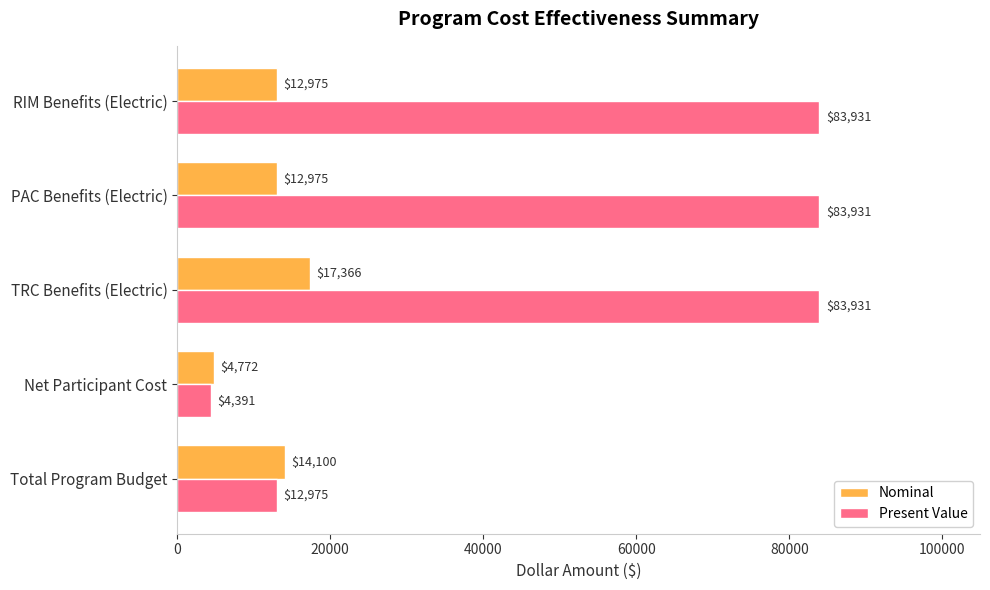

What is the maximum value for Nominal?

17366.2